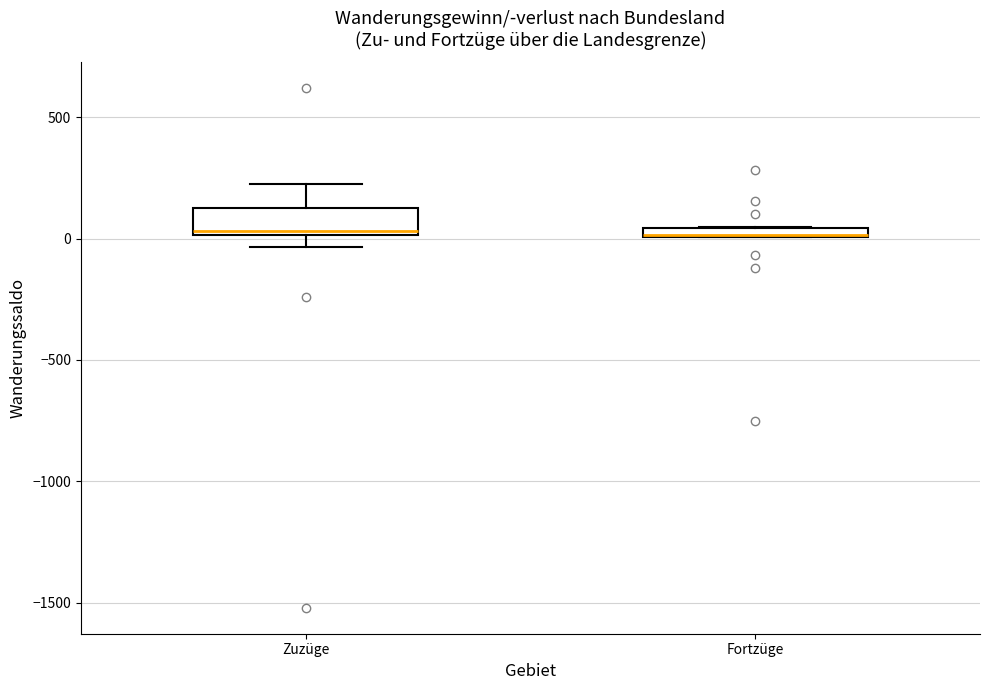

Where is the upper edge of the box for Zuzüge on the y-axis? The values are not printed on the chart, so give them approximately, as read against the axis.

150